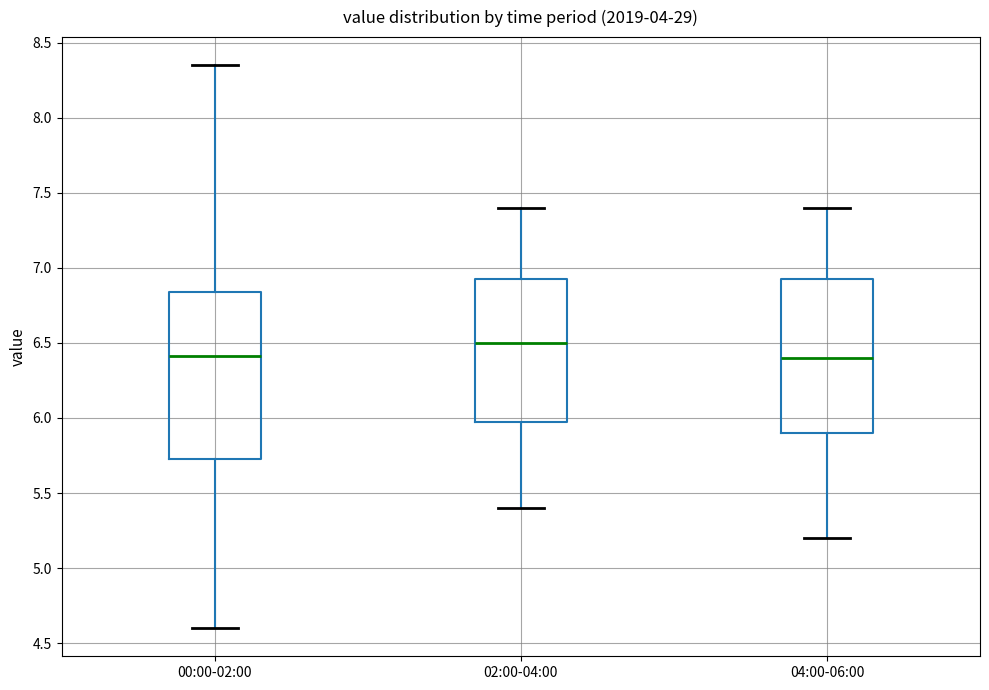

Which box is the tallest, from its lower edge to its upper edge?

00:00-02:00